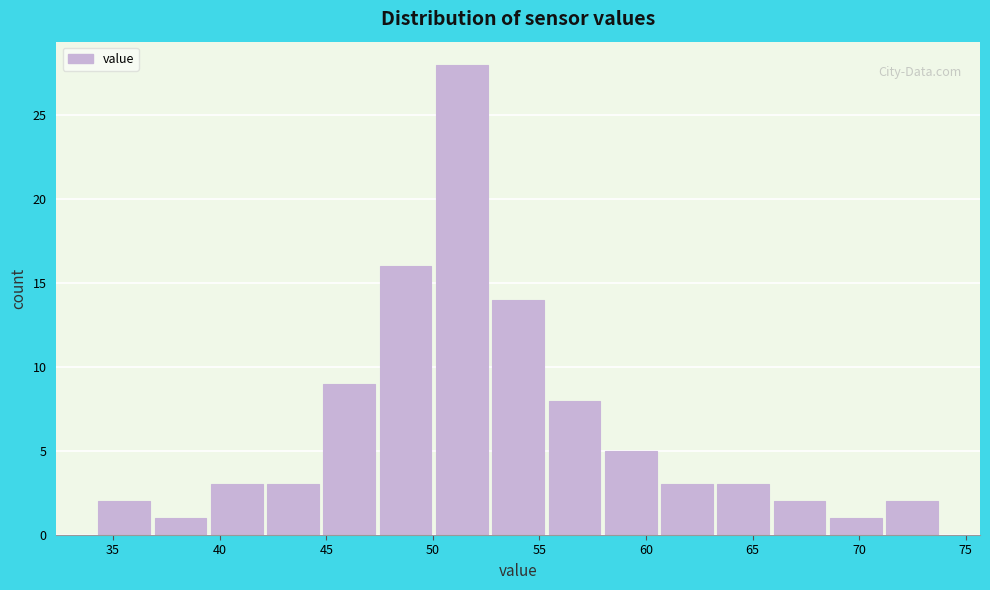

Reading left to right, transcribe this chart: for each bar, give the range it covers on the x-axis and its height. Neither the bar edges nor the heights are printed on the chart, so give them approximately, as read against the axes.

34.0 to 37.0: 2
37.0 to 39.5: 1
39.5 to 42.0: 3
42.0 to 45.0: 3
45.0 to 47.5: 9
47.5 to 50.0: 16
50.0 to 52.5: 28
52.5 to 55.5: 14
55.5 to 58.0: 8
58.0 to 60.5: 5
60.5 to 63.0: 3
63.0 to 66.0: 3
66.0 to 68.5: 2
68.5 to 71.0: 1
71.0 to 74.0: 2